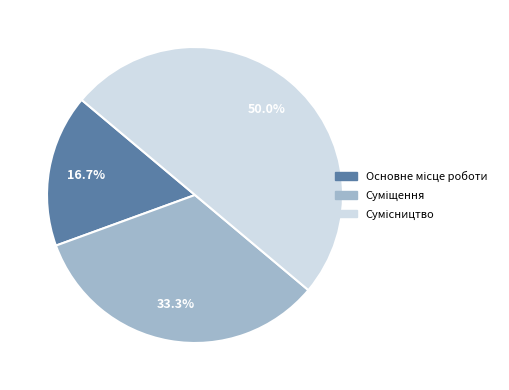

To the nearest percent, what is the average slice percentage?

33%